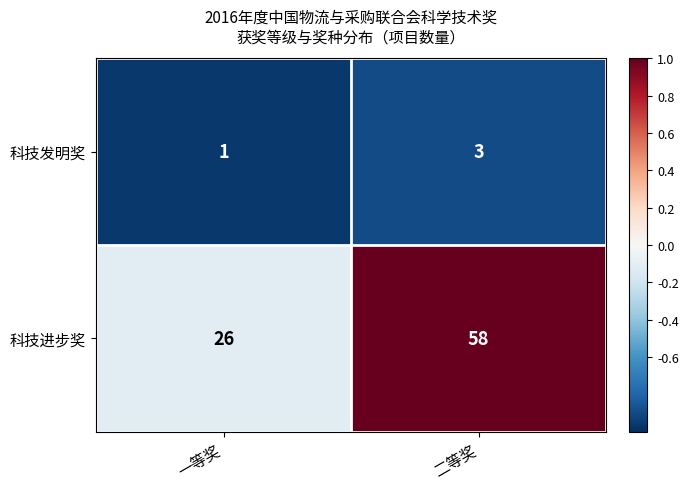

Reading left to right, what are all the values shown in this chart?

科技发明奖: 一等奖=1	二等奖=3
科技进步奖: 一等奖=26	二等奖=58